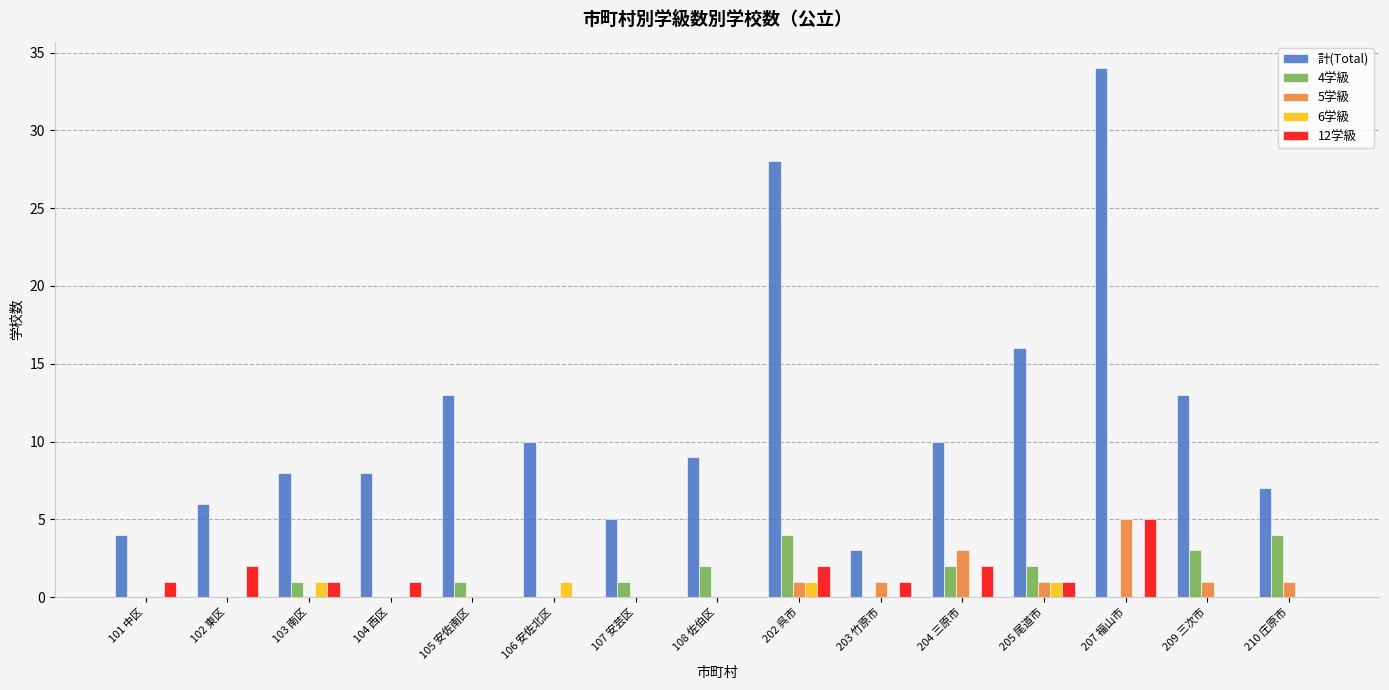

Reading left to right, what are all the values shown in this chart?

計(Total): 101 中区=4	102 東区=6	103 南区=8	104 西区=8	105 安佐南区=13	106 安佐北区=10	107 安芸区=5	108 佐伯区=9	202 呉市=28	203 竹原市=3	204 三原市=10	205 尾道市=16	207 福山市=34	209 三次市=13	210 庄原市=7
4学級: 101 中区=0	102 東区=0	103 南区=1	104 西区=0	105 安佐南区=1	106 安佐北区=0	107 安芸区=1	108 佐伯区=2	202 呉市=4	203 竹原市=0	204 三原市=2	205 尾道市=2	207 福山市=0	209 三次市=3	210 庄原市=4
5学級: 101 中区=0	102 東区=0	103 南区=0	104 西区=0	105 安佐南区=0	106 安佐北区=0	107 安芸区=0	108 佐伯区=0	202 呉市=1	203 竹原市=1	204 三原市=3	205 尾道市=1	207 福山市=5	209 三次市=1	210 庄原市=1
6学級: 101 中区=0	102 東区=0	103 南区=1	104 西区=0	105 安佐南区=0	106 安佐北区=1	107 安芸区=0	108 佐伯区=0	202 呉市=1	203 竹原市=0	204 三原市=0	205 尾道市=1	207 福山市=0	209 三次市=0	210 庄原市=0
12学級: 101 中区=1	102 東区=2	103 南区=1	104 西区=1	105 安佐南区=0	106 安佐北区=0	107 安芸区=0	108 佐伯区=0	202 呉市=2	203 竹原市=1	204 三原市=2	205 尾道市=1	207 福山市=5	209 三次市=0	210 庄原市=0